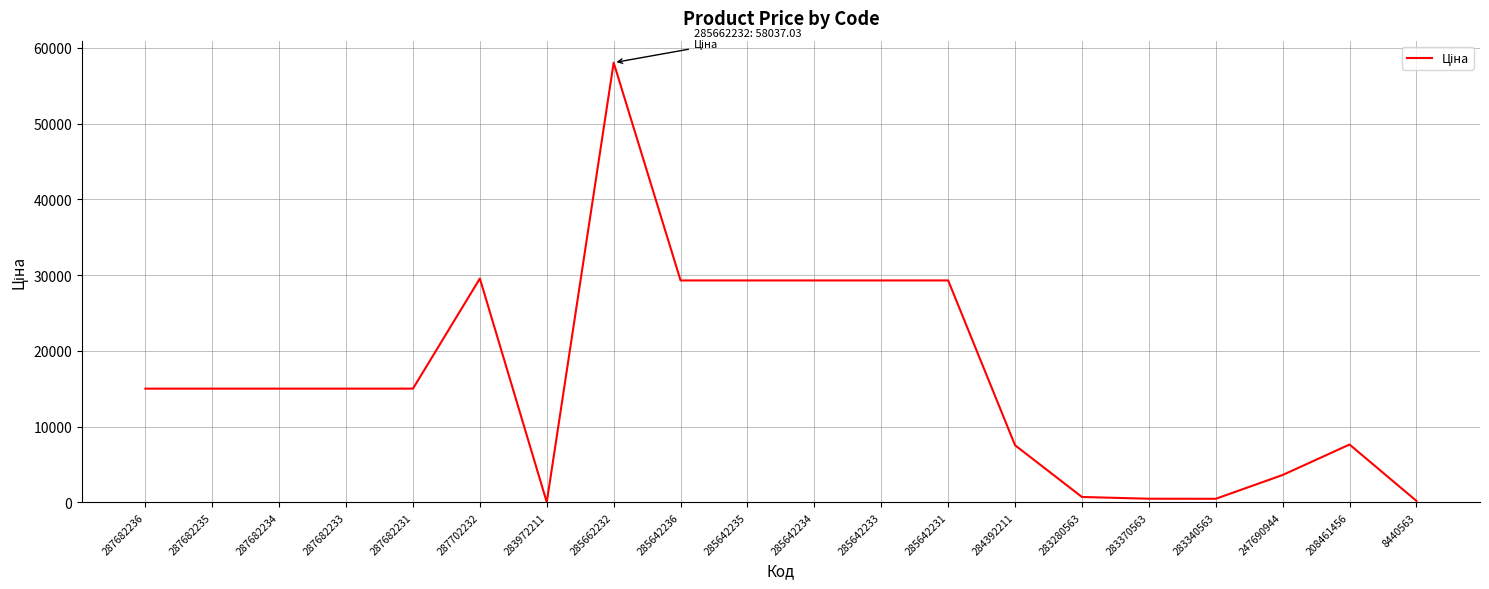

At which label does the data first exceed 15019?

287682236